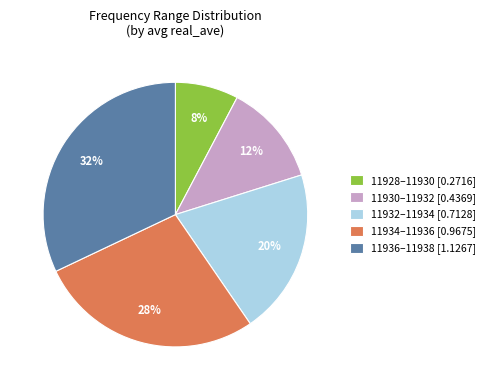

Rank the categories by value from lowest to highest.

11928–11930 [0.2716], 11930–11932 [0.4369], 11932–11934 [0.7128], 11934–11936 [0.9675], 11936–11938 [1.1267]